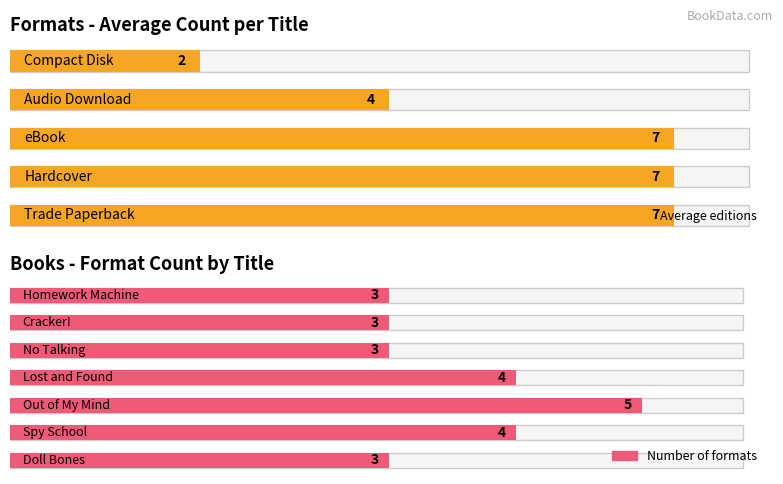

What position from the left is Lost and Found?

4